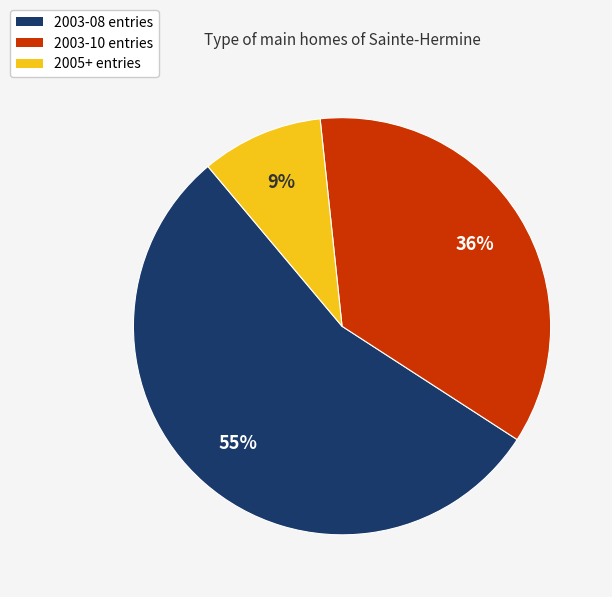

To the nearest percent, what percentage of the pie is 2003-08 entries?

55%